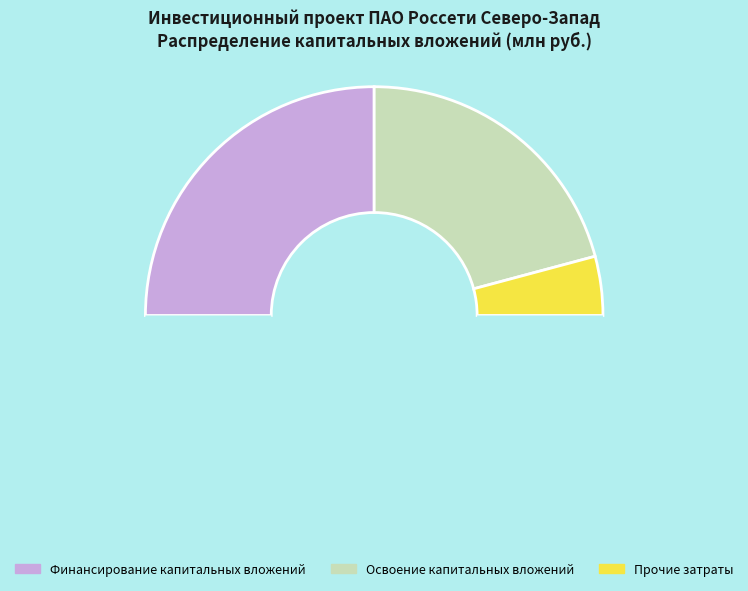

How many slices are in this pie chart?

4